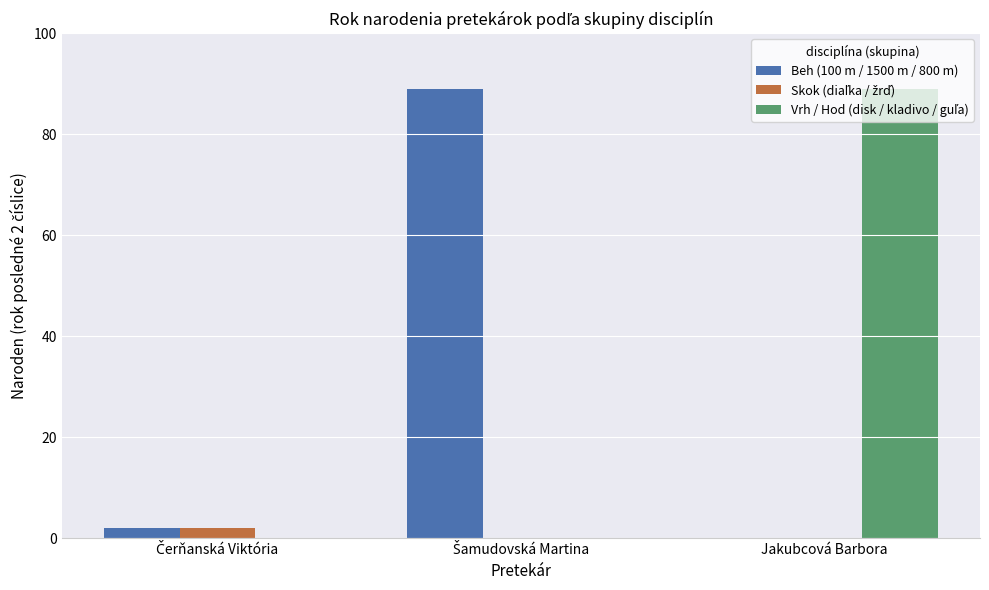

What is the maximum value shown in the chart?

89